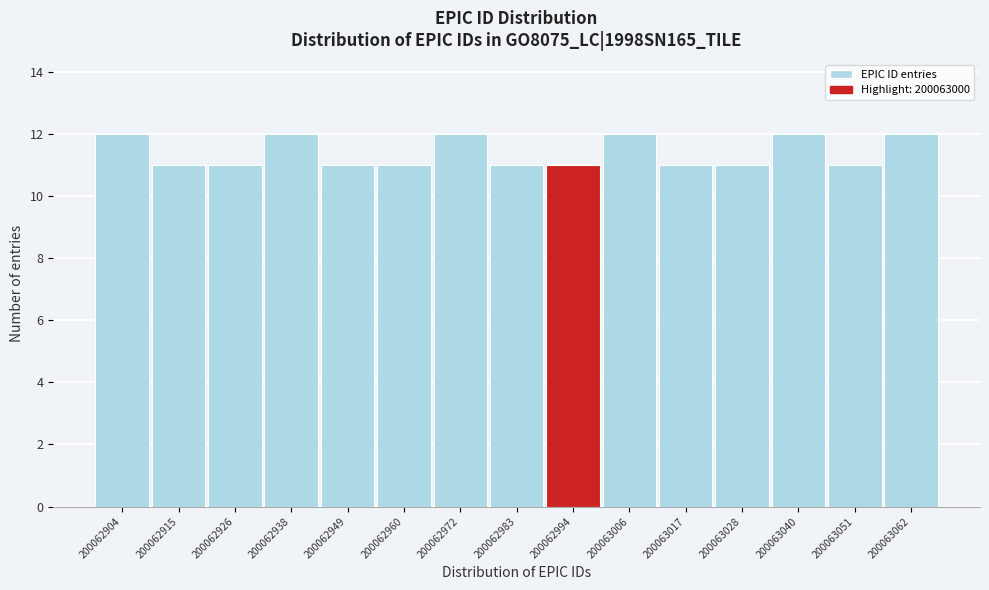

Reading left to right, extract all data points from this chart.

12	11	11	12	11	11	12	11	11	12	11	11	12	11	12